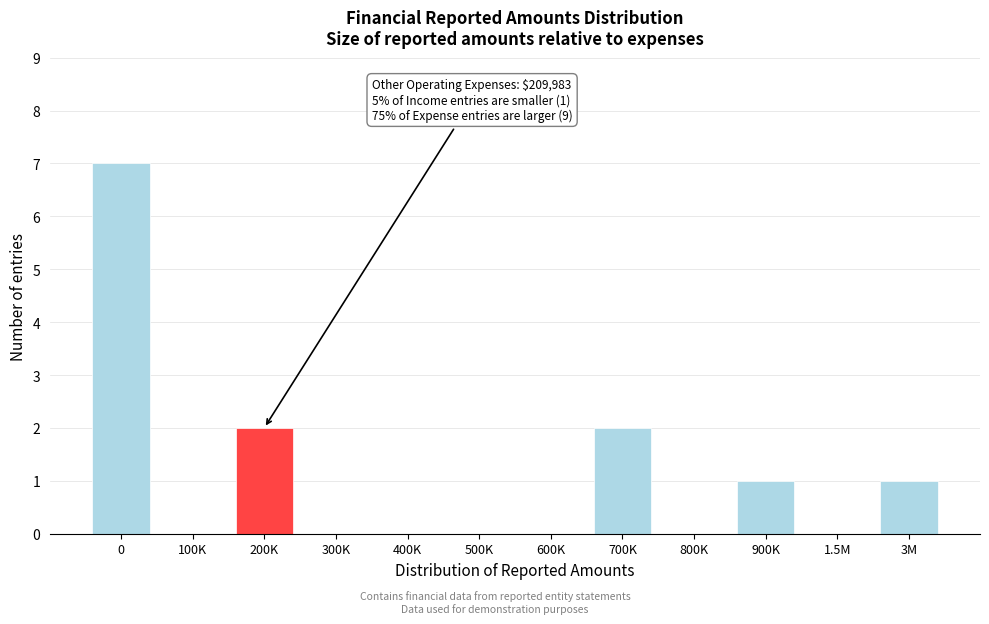

Reading right to left, extract all data points from this chart.

3M=1	1.5M=0	900K=1	800K=0	700K=2	600K=0	500K=0	400K=0	300K=0	200K=2	100K=0	0=7